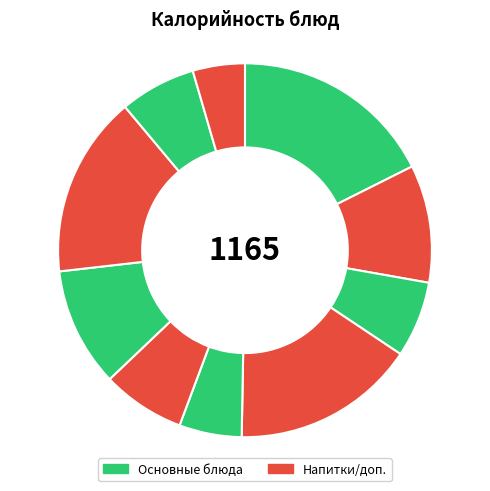

Count the number of slices in the pie.

10